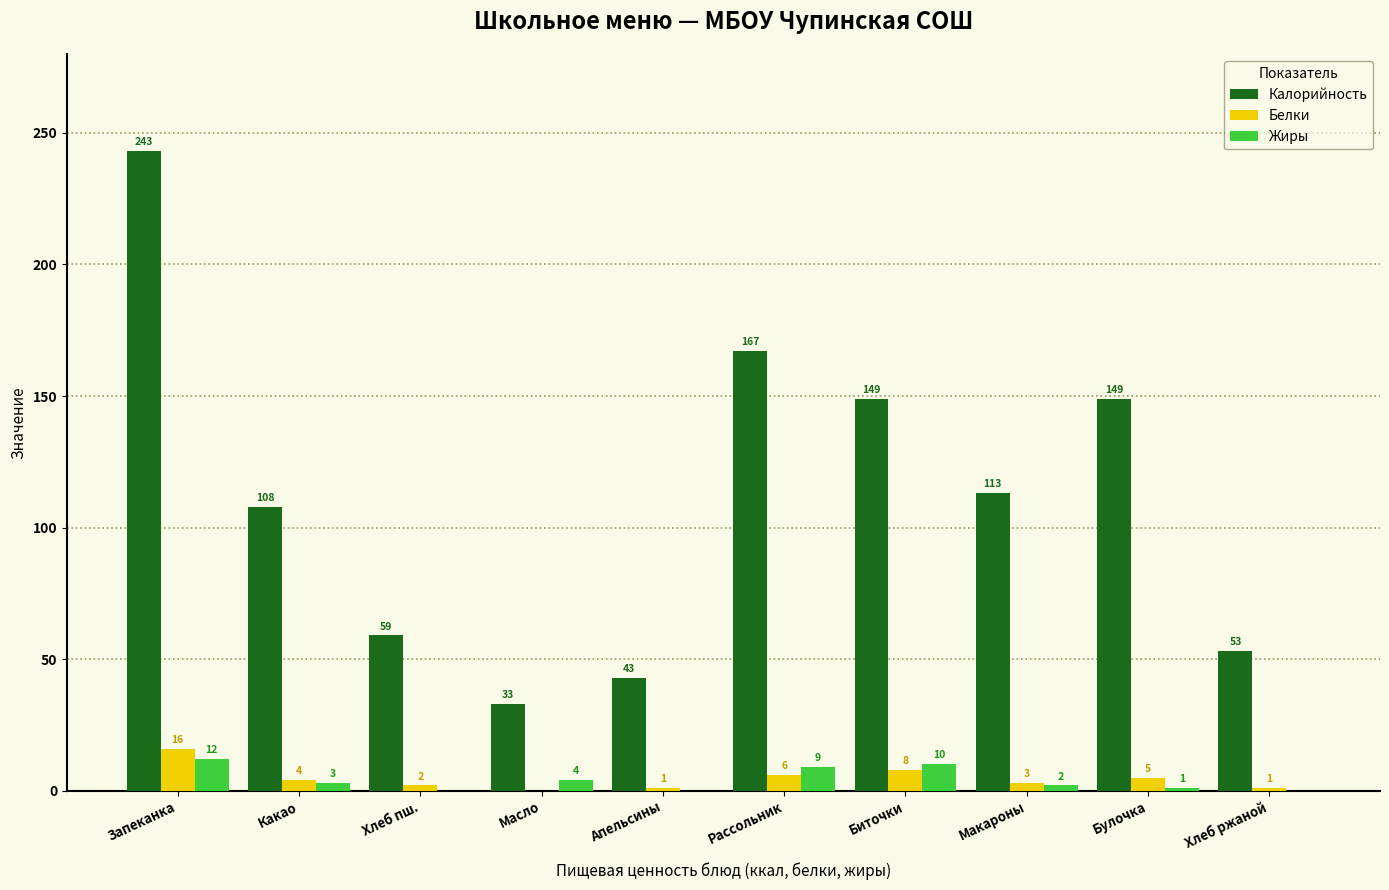

Where is Белки nearest to the value 8?

Биточки